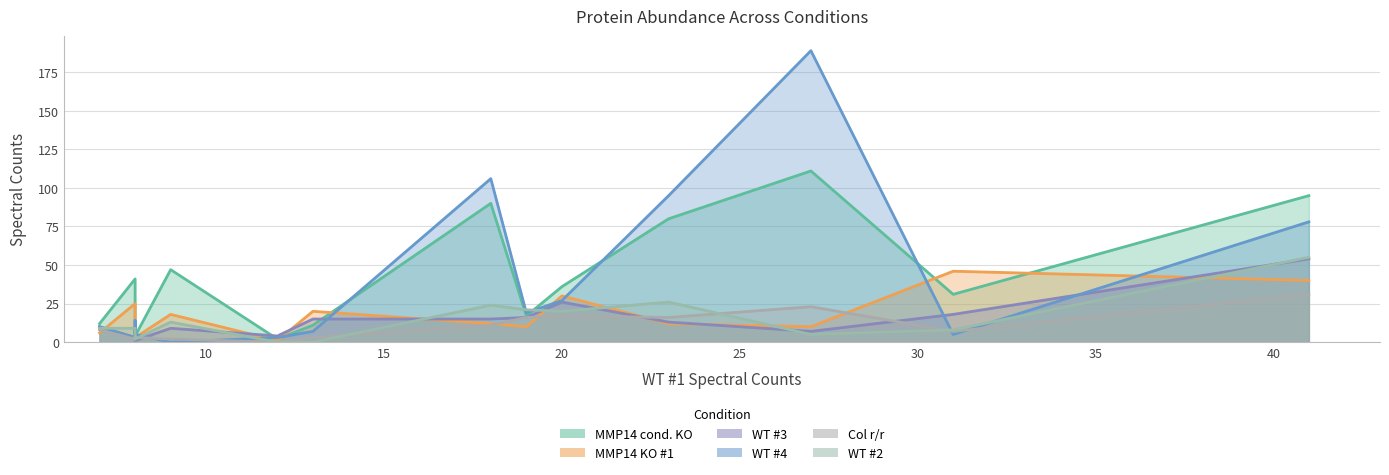

What are all the series names shown in the legend?

MMP14 cond. KO, MMP14 KO #1, WT #3, WT #4, Col r/r, WT #2